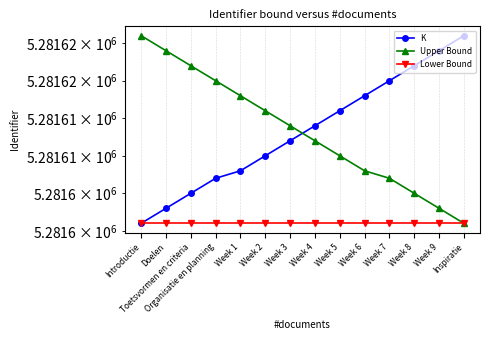

Where is Lower Bound nearest to the value 5281601?

Introductie